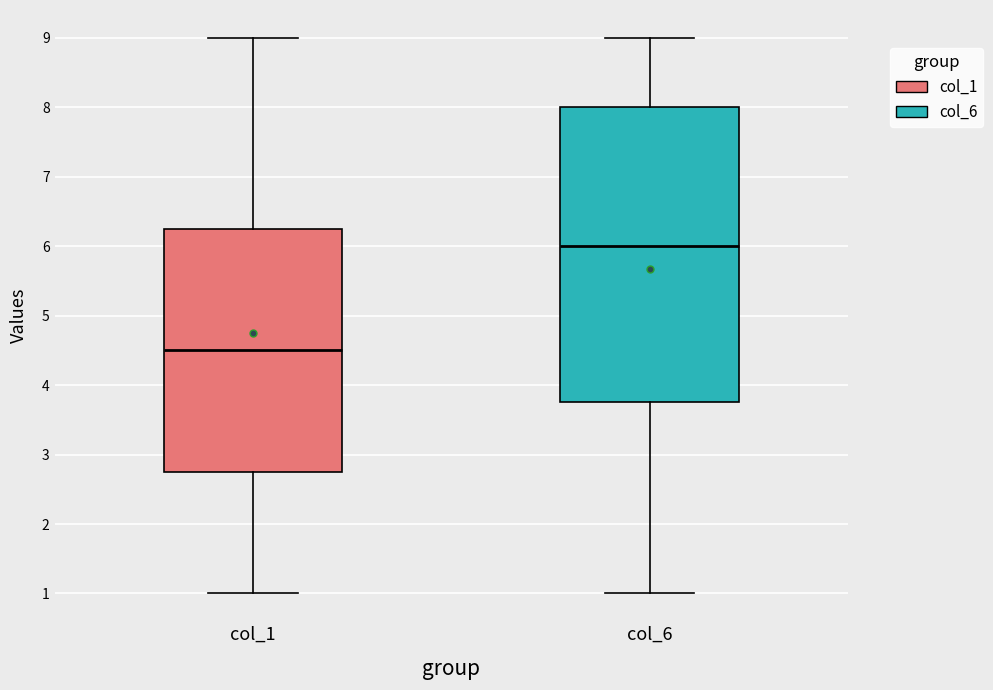

Which box's median line is the lowest?

col_1